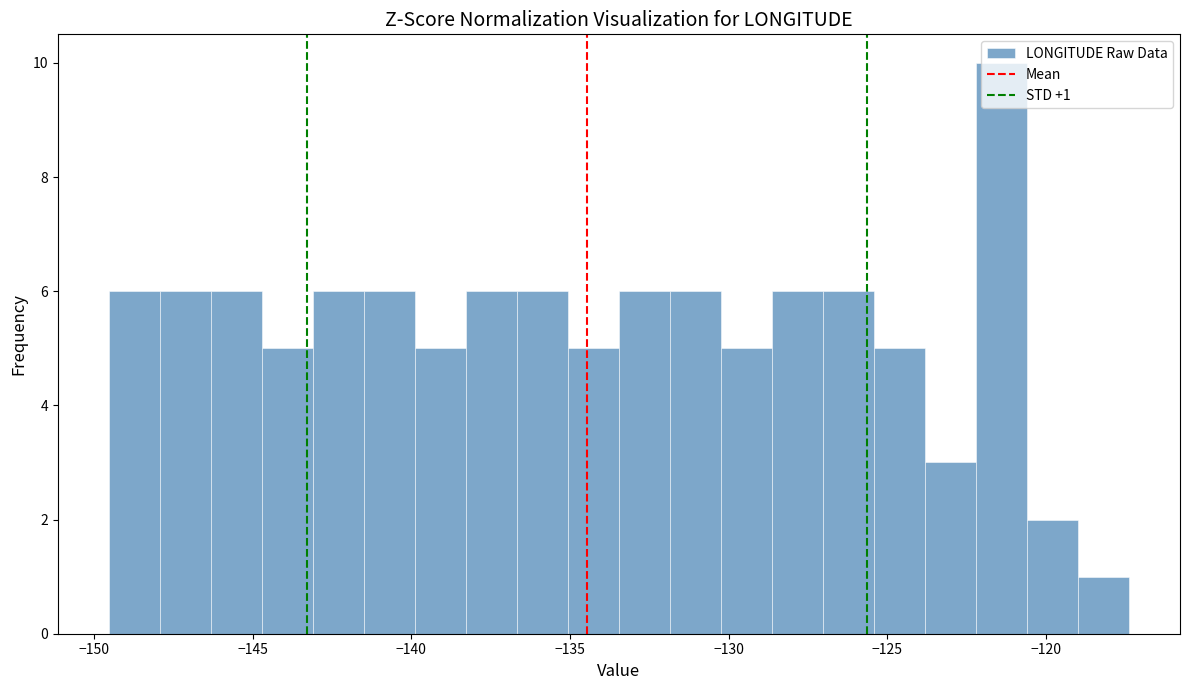

Around what value on the x-axis is the tallest bar? Give the approximate position of its centre, as read against the axis.

-121.5